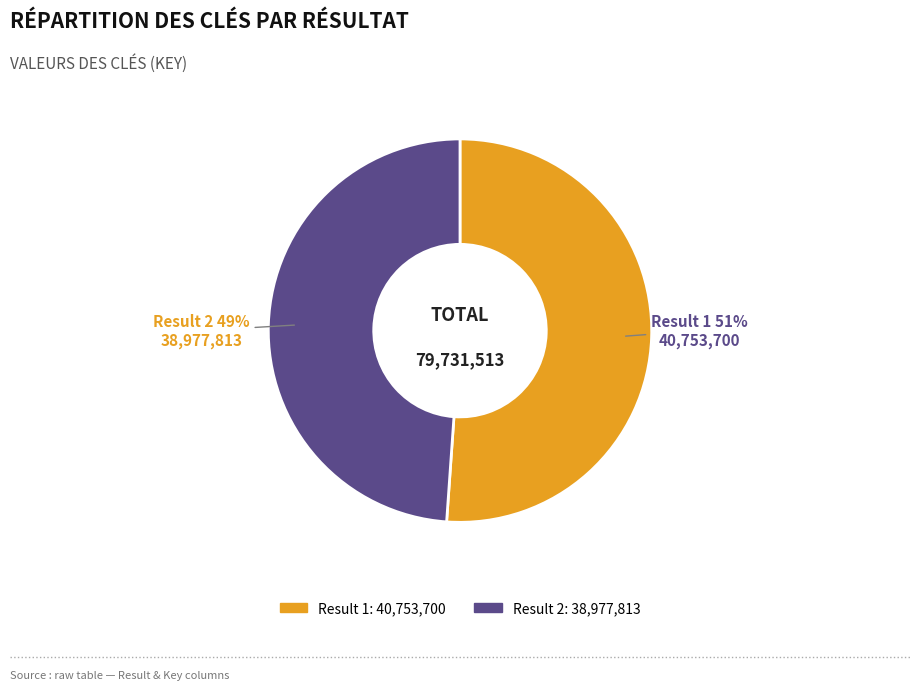

To the nearest percent, what is the difference between the largest and smallest slice percentages?

2%